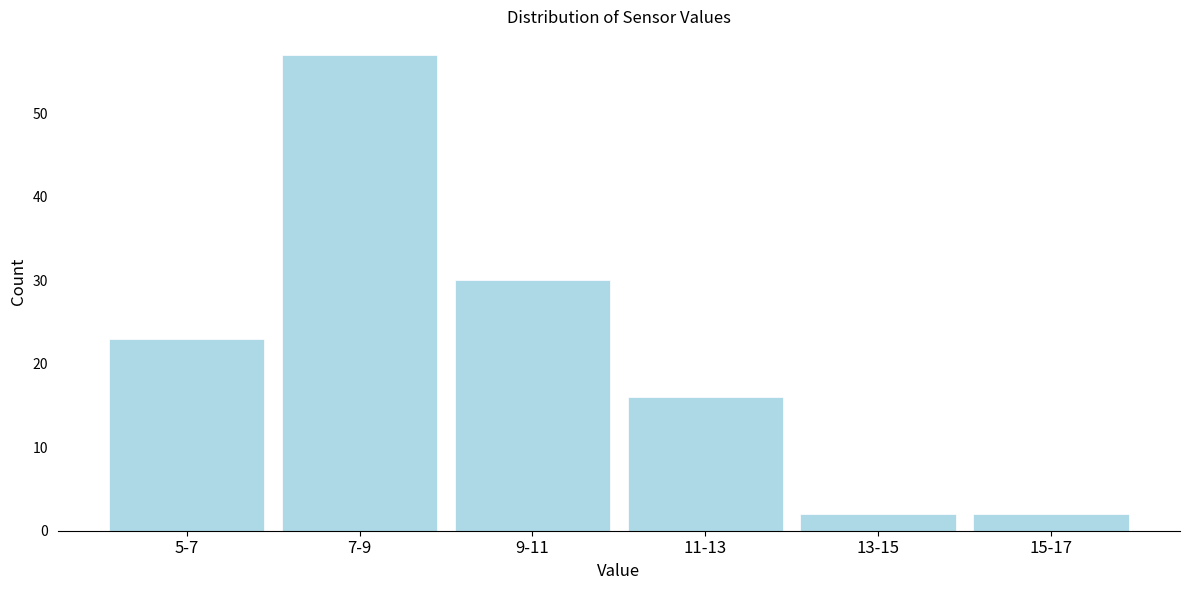

Reading left to right, transcribe all the data shown in this chart.

5-7=23	7-9=57	9-11=30	11-13=16	13-15=2	15-17=2